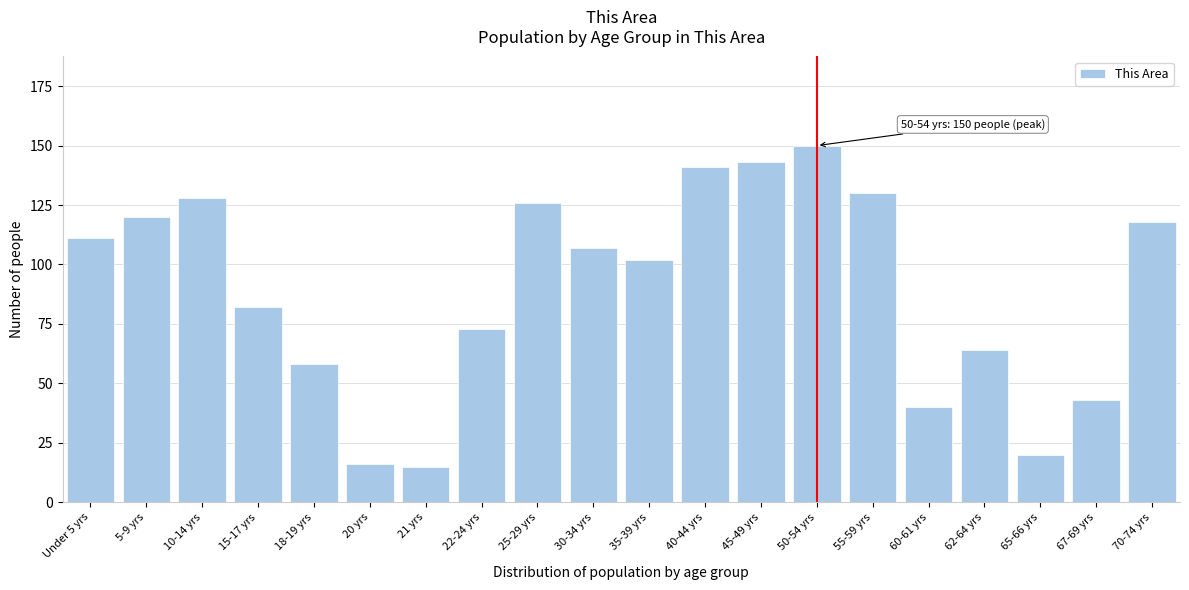

Reading left to right, what are all the values shown in this chart?

Under 5 yrs=111	5-9 yrs=120	10-14 yrs=128	15-17 yrs=82	18-19 yrs=58	20 yrs=16	21 yrs=15	22-24 yrs=73	25-29 yrs=126	30-34 yrs=107	35-39 yrs=102	40-44 yrs=141	45-49 yrs=143	50-54 yrs=150	55-59 yrs=130	60-61 yrs=40	62-64 yrs=64	65-66 yrs=20	67-69 yrs=43	70-74 yrs=118